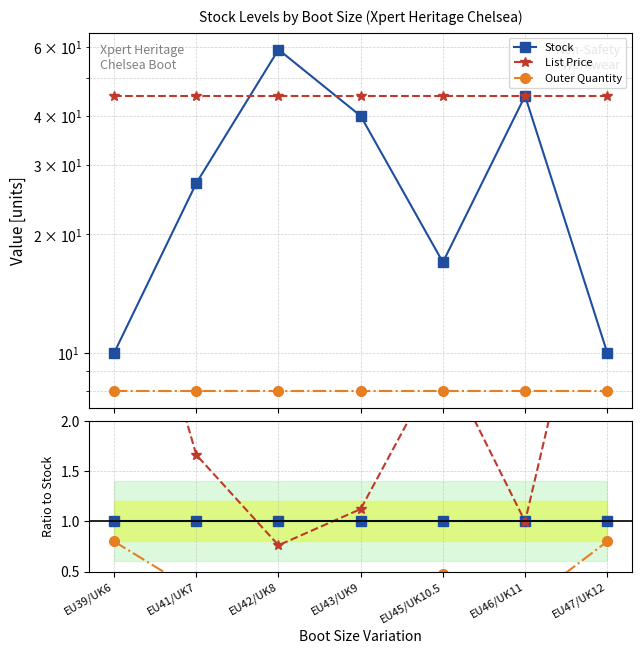

List the series in order of their overall mean, highest first.

List Price, Stock, Outer Quantity